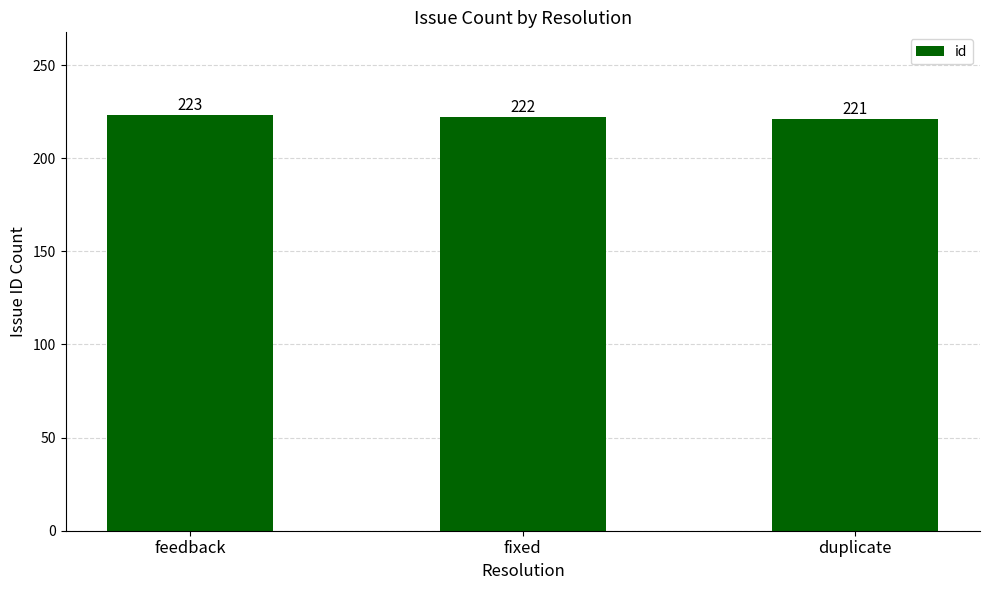

Reading left to right, transcribe all the data shown in this chart.

223	222	221